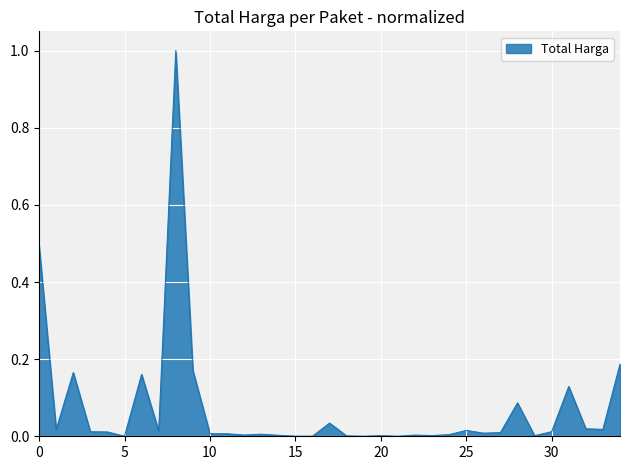

How many series are shown in this chart?

1